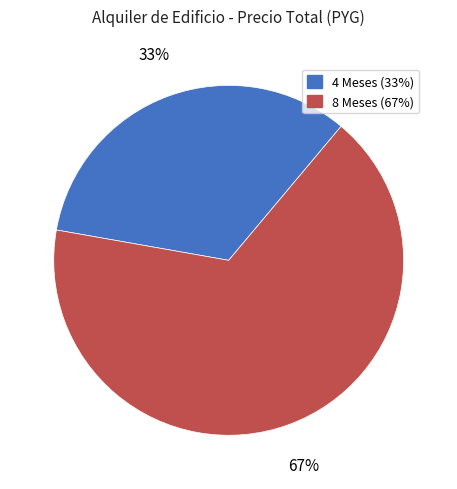

How many segments does this pie chart have?

2